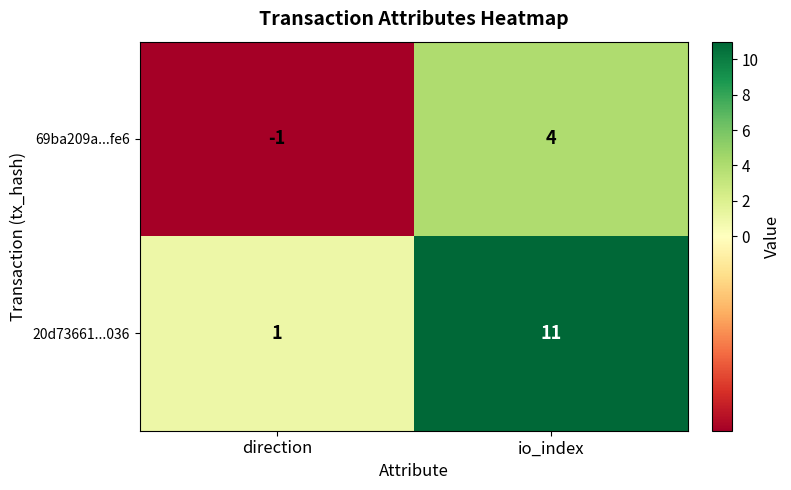

What is the sum of all 20d73661...036 values?

12